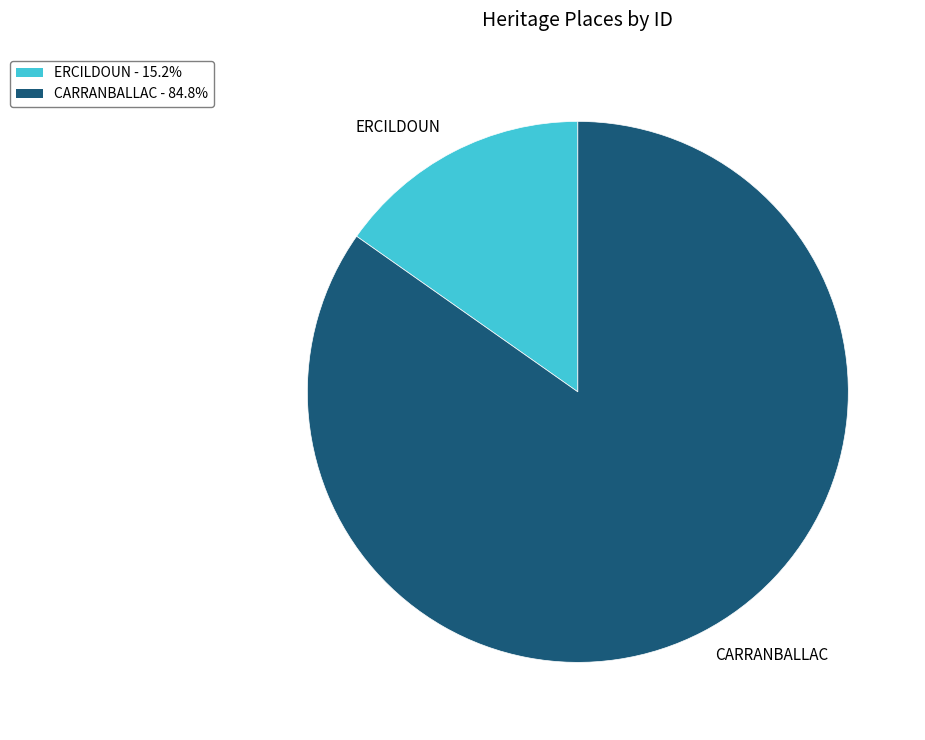

Approximately how many times larger is the value at CARRANBALLAC compared to ERCILDOUN?

5.6